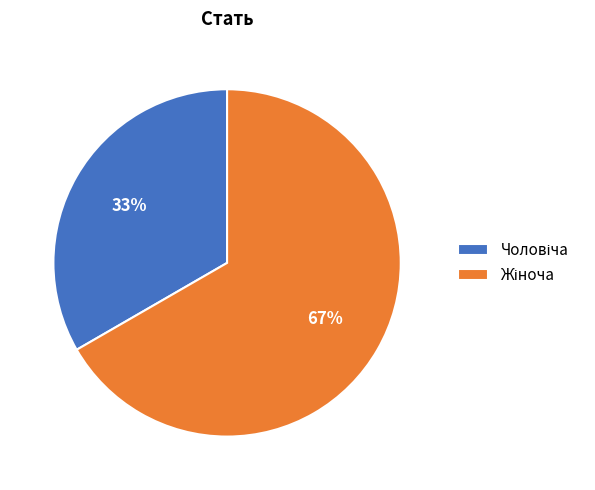

To the nearest percent, what is the average slice percentage?

50%